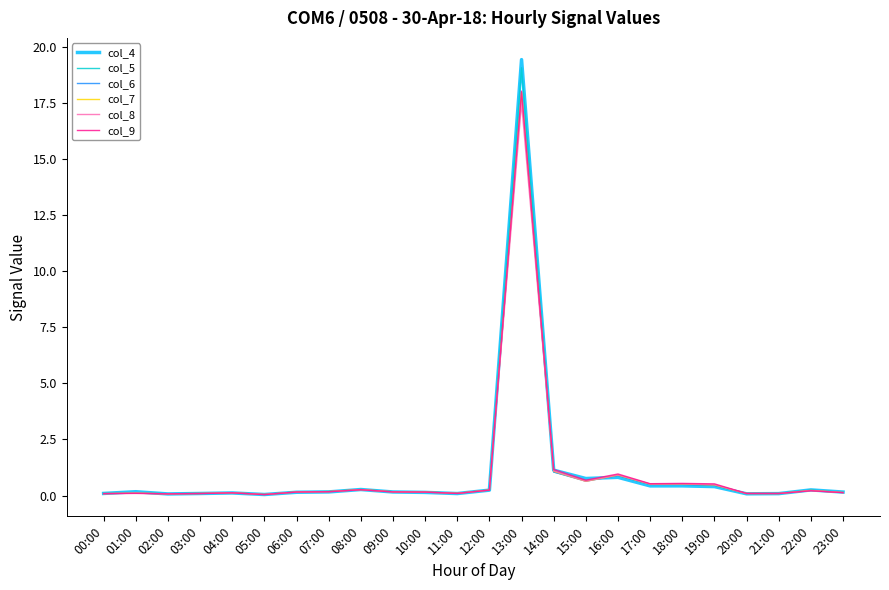

What position from the right is 04:00?

20